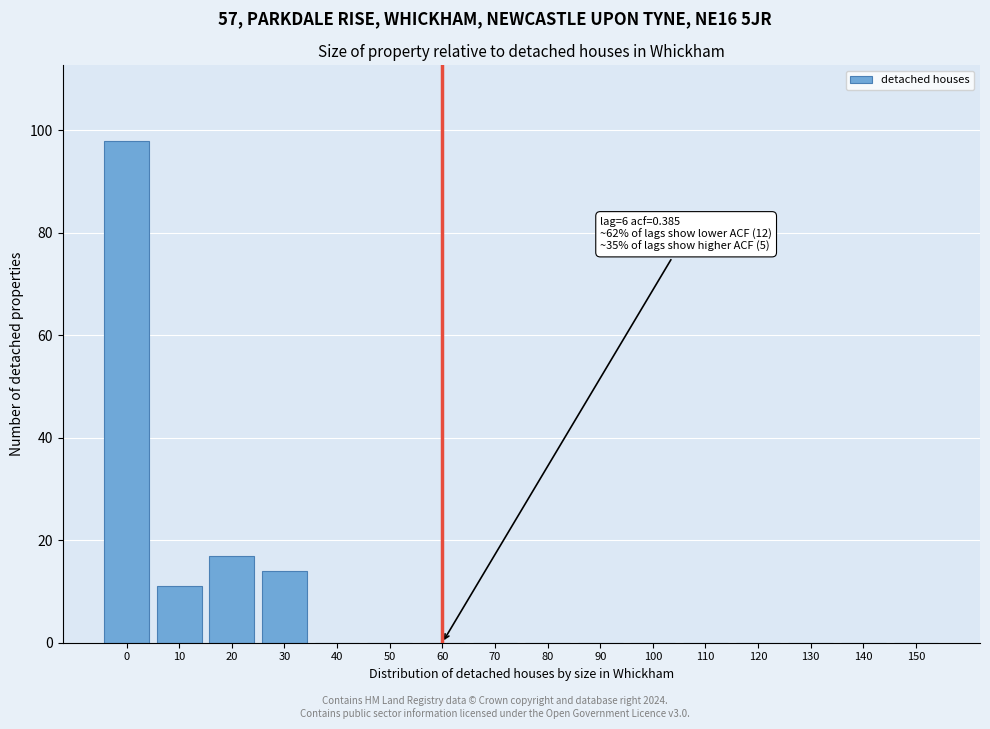

Reading left to right, list all the values displayed in this chart.

0=98	10=11	20=17	30=14	40=0	50=0	60=0	70=0	80=0	90=0	100=0	110=0	120=0	130=0	140=0	150=0